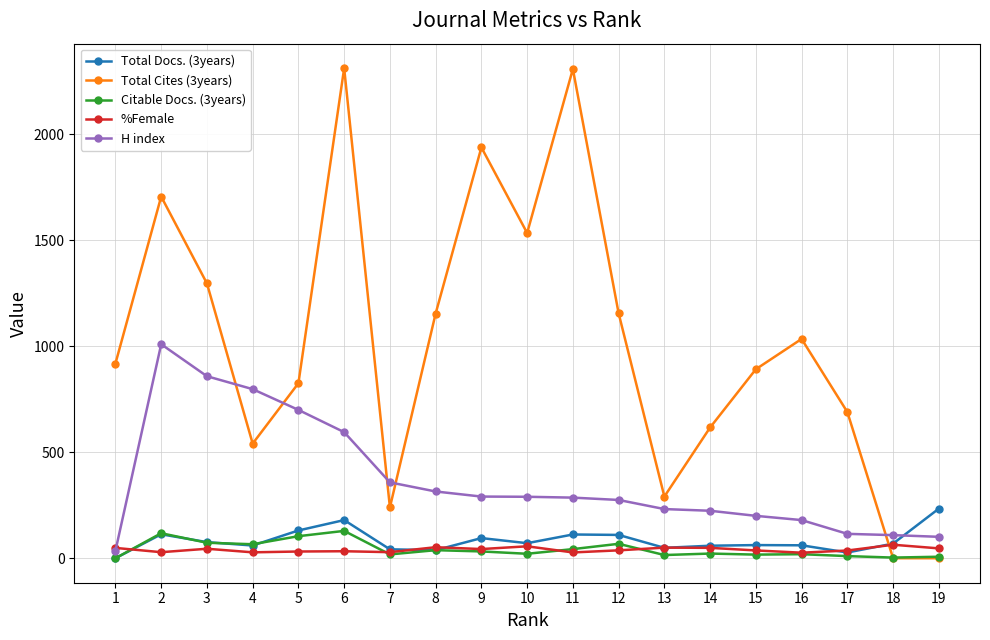

Reading left to right, extract all data points from this chart.

Total Docs. (3years): 19=234.0	18=69.0	17=27.0	16=61.0	15=62.0	14=59.0	13=49.0	12=110.0	11=112.0	10=71.0	9=95.0	8=38.0	7=42.0	6=180.0	5=131.0	4=60.0	3=76.0	2=113.0	1=0.0
Total Cites (3years): 19=0.0	18=0.0	17=690.0	16=1035.0	15=892.0	14=617.0	13=291.0	12=1156.0	11=2309.0	10=1535.0	9=1939.0	8=1155.0	7=240.0	6=2313.0	5=826.0	4=541.0	3=1297.0	2=1707.0	1=919.0
Citable Docs. (3years): 19=7.0	18=3.0	17=10.0	16=19.0	15=17.0	14=22.0	13=15.0	12=68.0	11=43.0	10=21.0	9=32.0	8=38.0	7=18.0	6=129.0	5=104.0	4=66.0	3=73.0	2=118.0	1=0.0
%Female: 19=46.4	18=63.6	17=36.4	16=26.1	15=36.7	14=48.9	13=50.0	12=37.2	11=27.3	10=56.2	9=43.2	8=52.0	7=28.6	6=33.0	5=31.7	4=27.8	3=44.7	2=28.4	1=48.6
H index: 19=101.0	18=109.0	17=115.0	16=180.0	15=200.0	14=224.0	13=232.0	12=275.0	11=286.0	10=290.0	9=291.0	8=315.0	7=358.0	6=595.0	5=700.0	4=798.0	3=859.0	2=1010.0	1=35.0